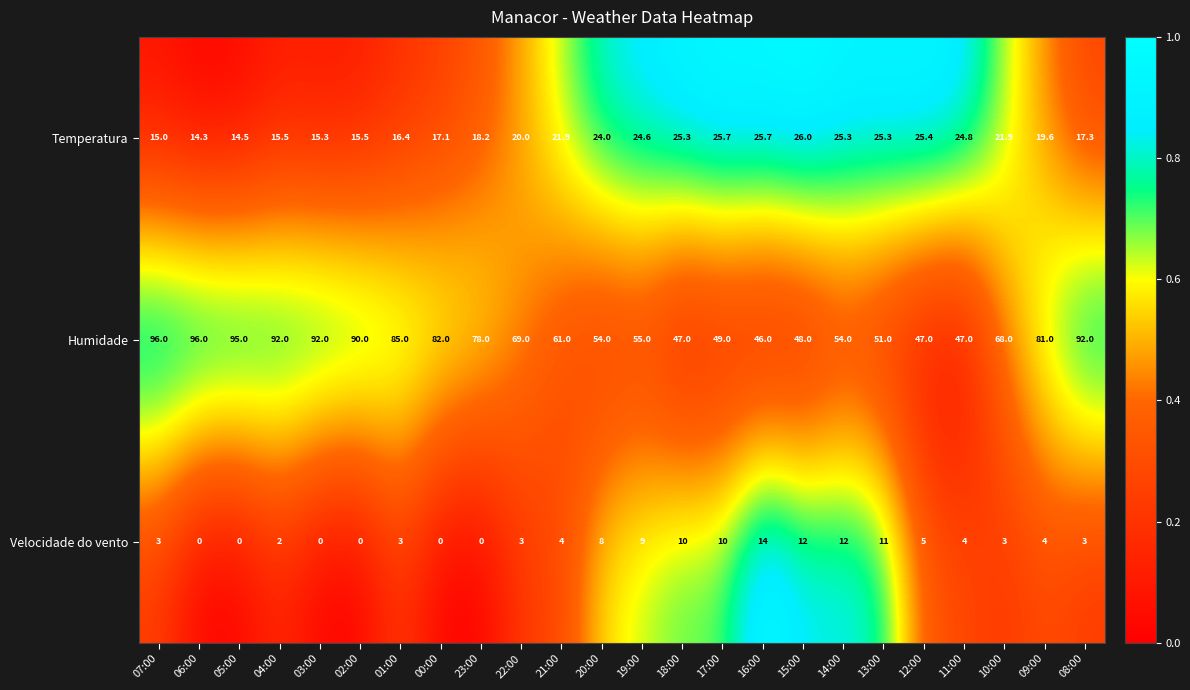

How many values in the Humidade series are below 69?

12